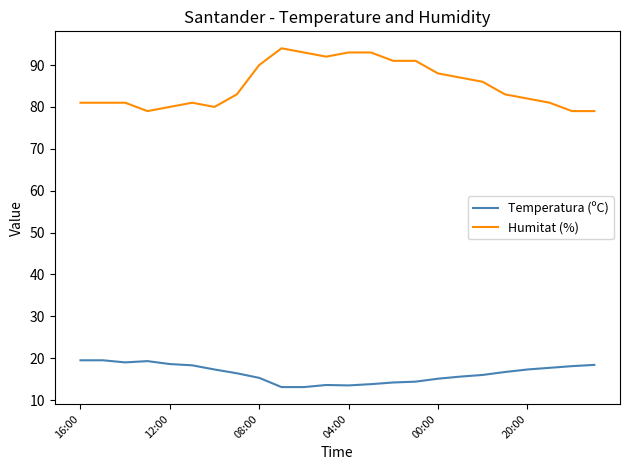

List the series in order of their overall mean, highest first.

Humitat (%), Temperatura (ºC)